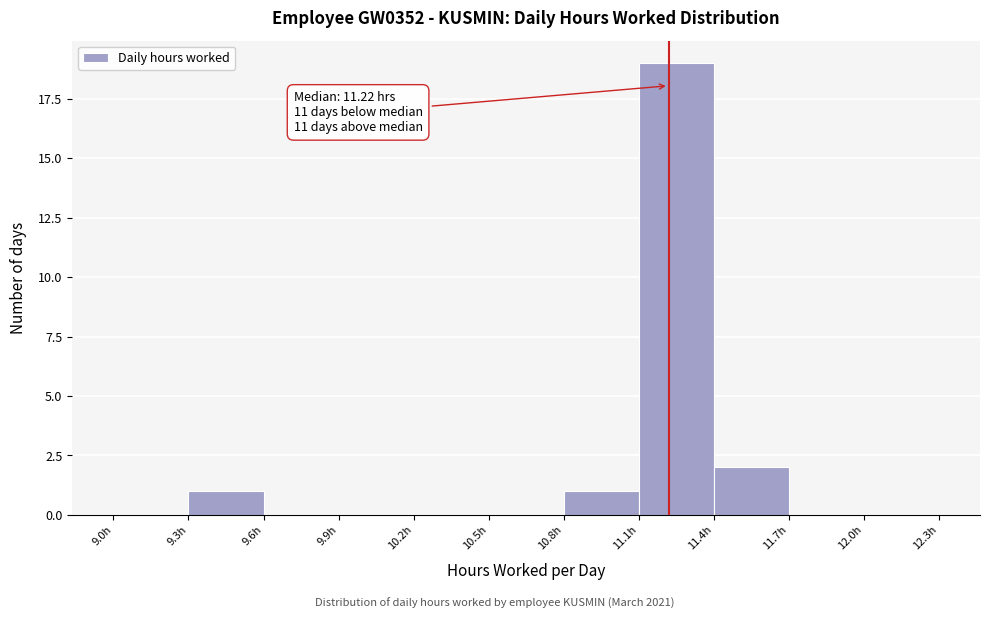

Which range on the x-axis has the tallest bar?

11.1 to 11.4